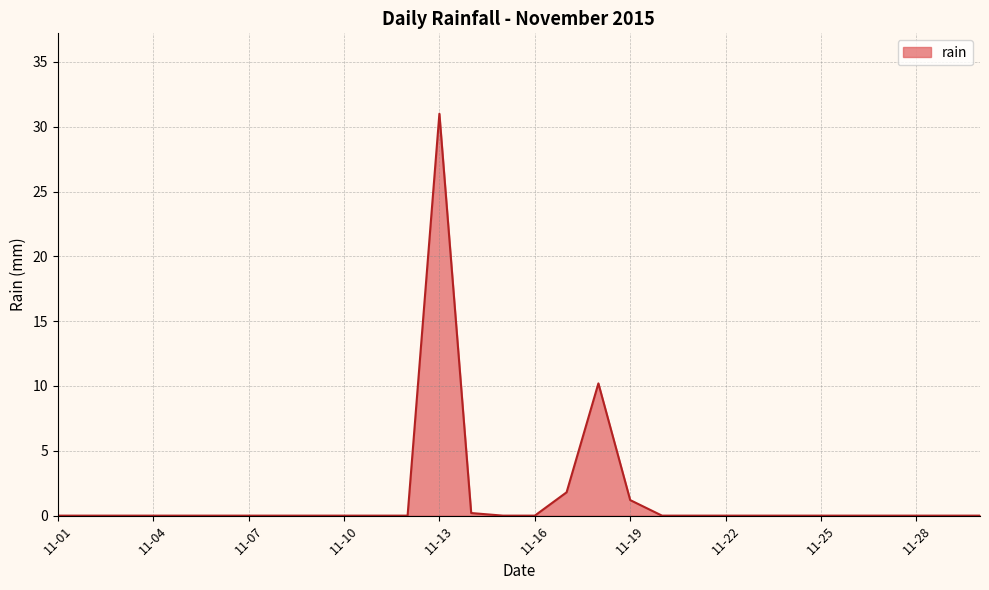

What is the difference between the maximum and minimum values?

31.0